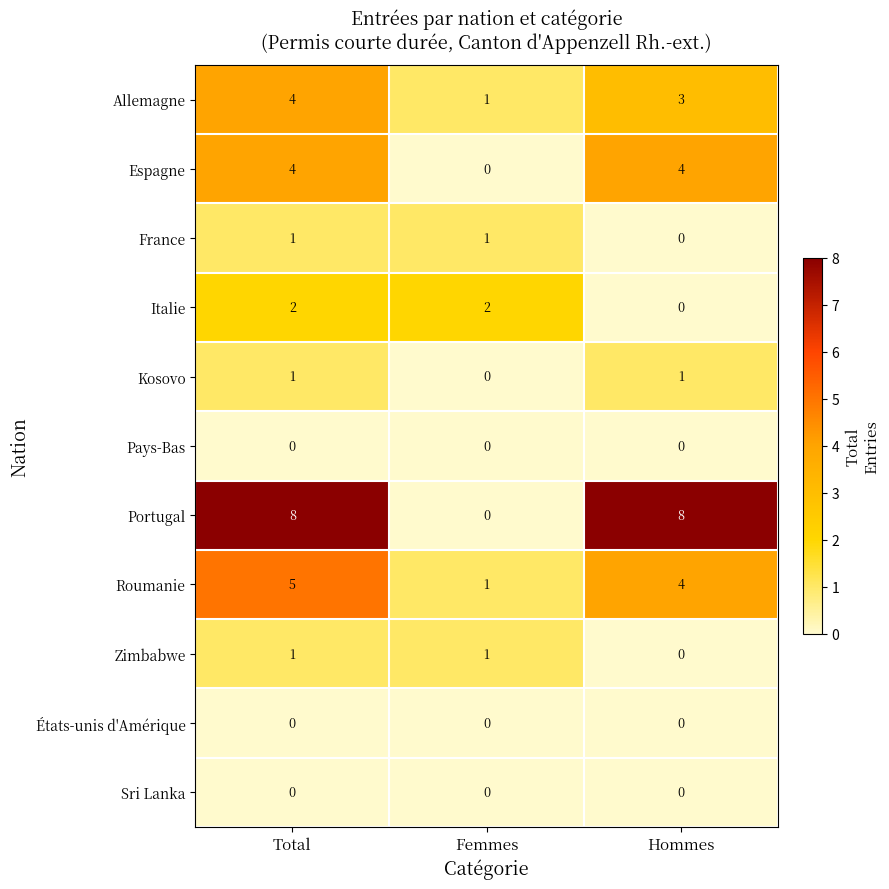

How many series are shown in this chart?

11